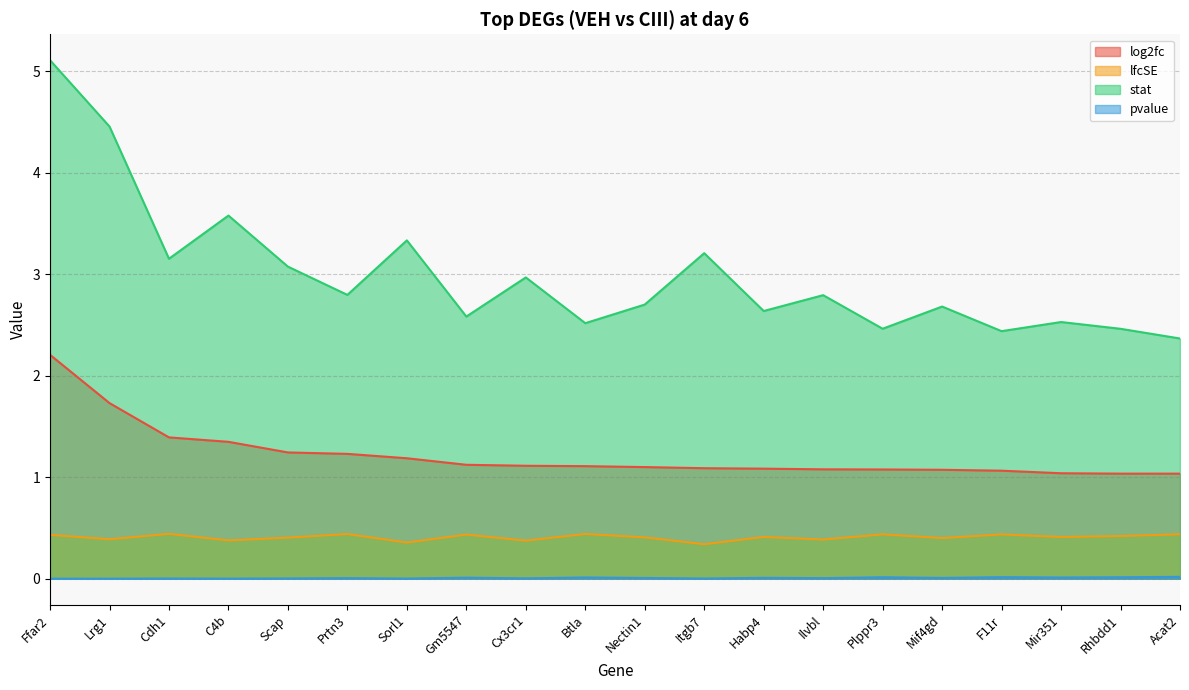

Reading right to left, what are all the values shown in this chart?

log2fc: Acat2=1.0	Rhbdd1=1.0	Mir351=1.0	F11r=1.1	Mif4gd=1.1	Plppr3=1.1	Ilvbl=1.1	Habp4=1.1	Itgb7=1.1	Nectin1=1.1	Btla=1.1	Cx3cr1=1.1	Gm5547=1.1	Sorl1=1.2	Prtn3=1.2	Scap=1.2	C4b=1.3	Cdh1=1.4	Lrg1=1.7	Ffar2=2.2
lfcSE: Acat2=0.4	Rhbdd1=0.4	Mir351=0.4	F11r=0.4	Mif4gd=0.4	Plppr3=0.4	Ilvbl=0.4	Habp4=0.4	Itgb7=0.3	Nectin1=0.4	Btla=0.4	Cx3cr1=0.4	Gm5547=0.4	Sorl1=0.4	Prtn3=0.4	Scap=0.4	C4b=0.4	Cdh1=0.4	Lrg1=0.4	Ffar2=0.4
stat: Acat2=2.4	Rhbdd1=2.5	Mir351=2.5	F11r=2.4	Mif4gd=2.7	Plppr3=2.5	Ilvbl=2.8	Habp4=2.6	Itgb7=3.2	Nectin1=2.7	Btla=2.5	Cx3cr1=3.0	Gm5547=2.6	Sorl1=3.3	Prtn3=2.8	Scap=3.1	C4b=3.6	Cdh1=3.2	Lrg1=4.5	Ffar2=5.1
pvalue: Acat2=0.0	Rhbdd1=0.0	Mir351=0.0	F11r=0.0	Mif4gd=0.0	Plppr3=0.0	Ilvbl=0.0	Habp4=0.0	Itgb7=0.0	Nectin1=0.0	Btla=0.0	Cx3cr1=0.0	Gm5547=0.0	Sorl1=0.0	Prtn3=0.0	Scap=0.0	C4b=0.0	Cdh1=0.0	Lrg1=0.0	Ffar2=0.0